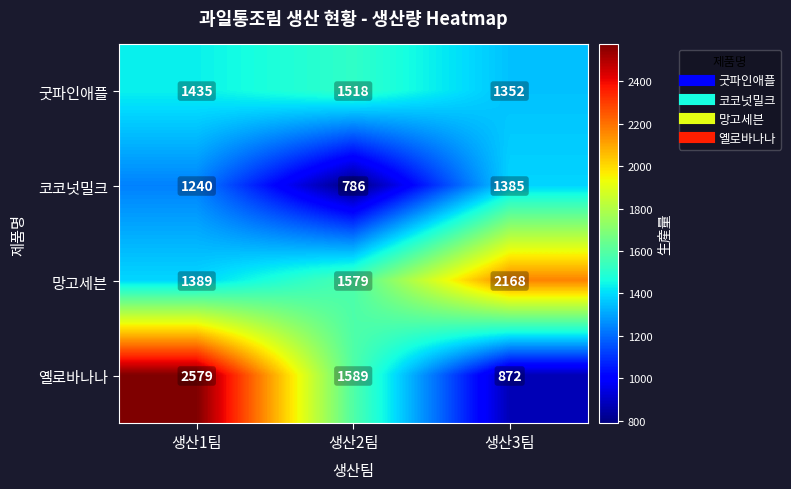

The 옐로바나나 series shows 2579 at 생산1팀. True or false?

True